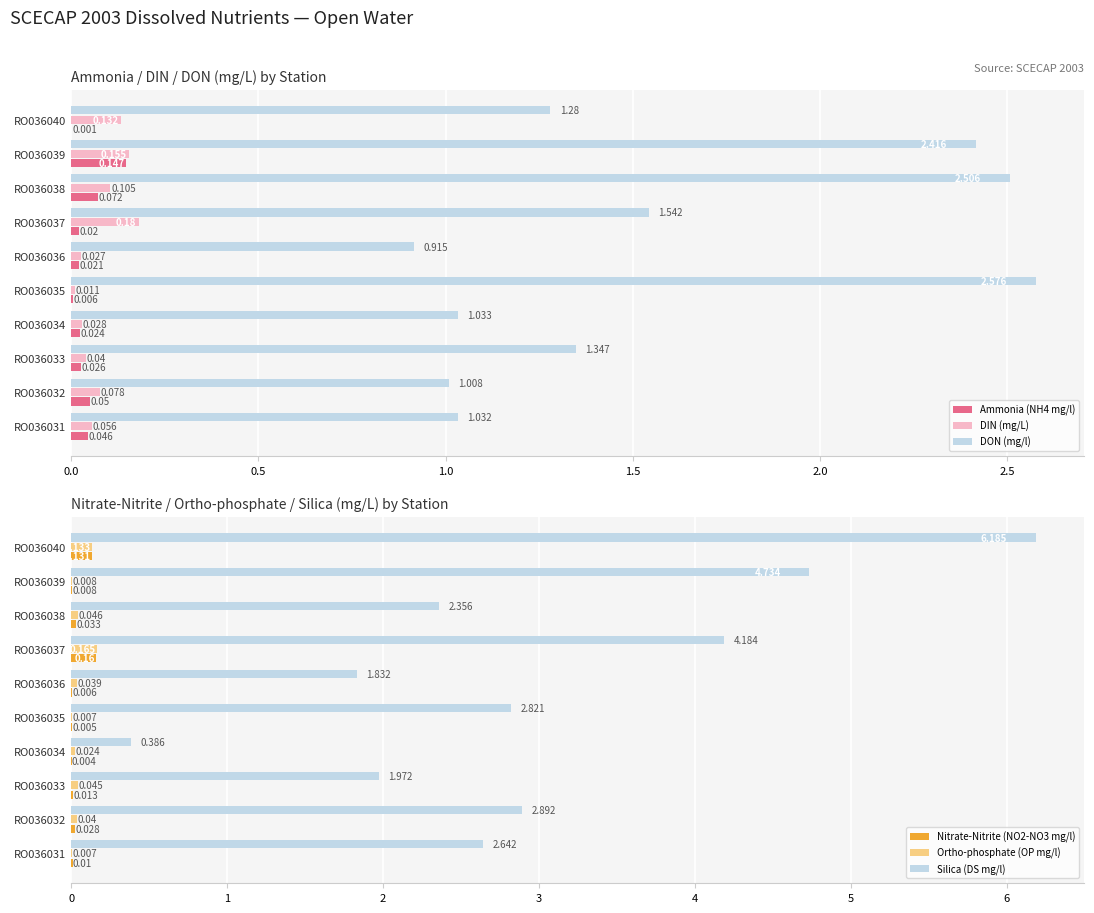

What is the sum of the Silica (DS mg/l) values at RO036031 and RO036033?

4.6